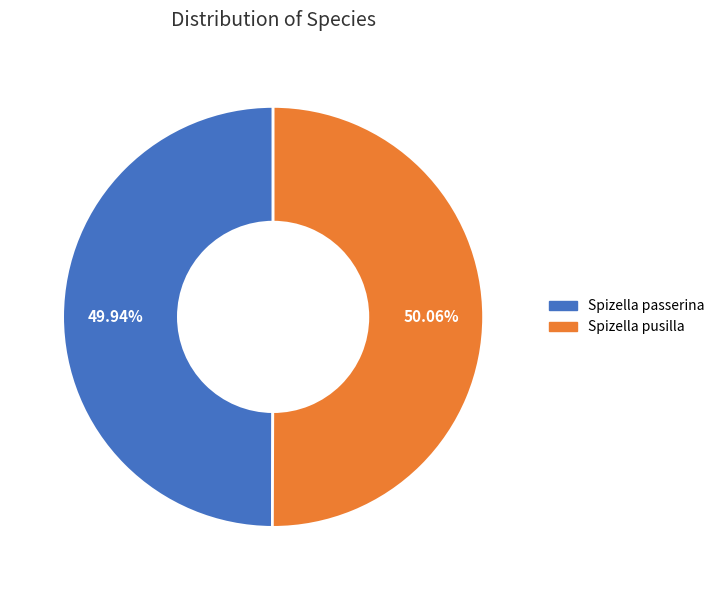

Approximately how many times larger is the value at Spizella passerina compared to Spizella pusilla?

1.0